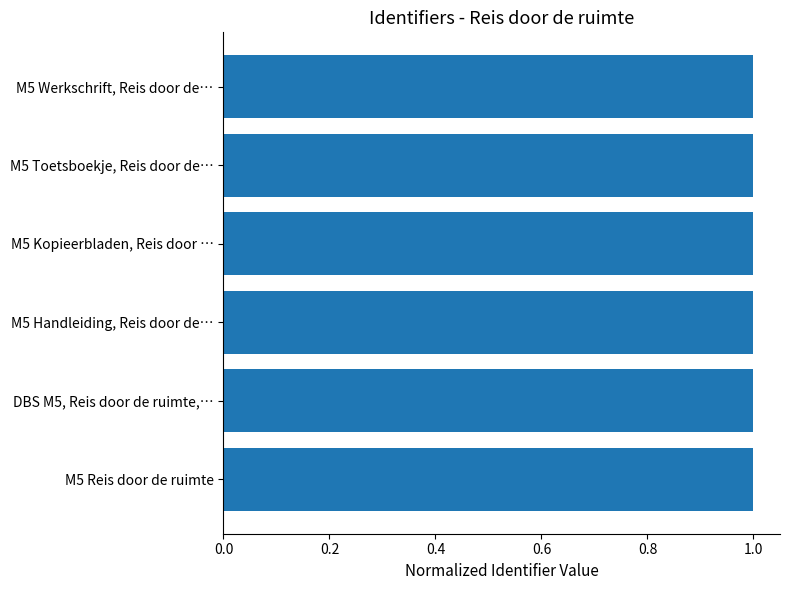

Are the bars horizontal?

Yes